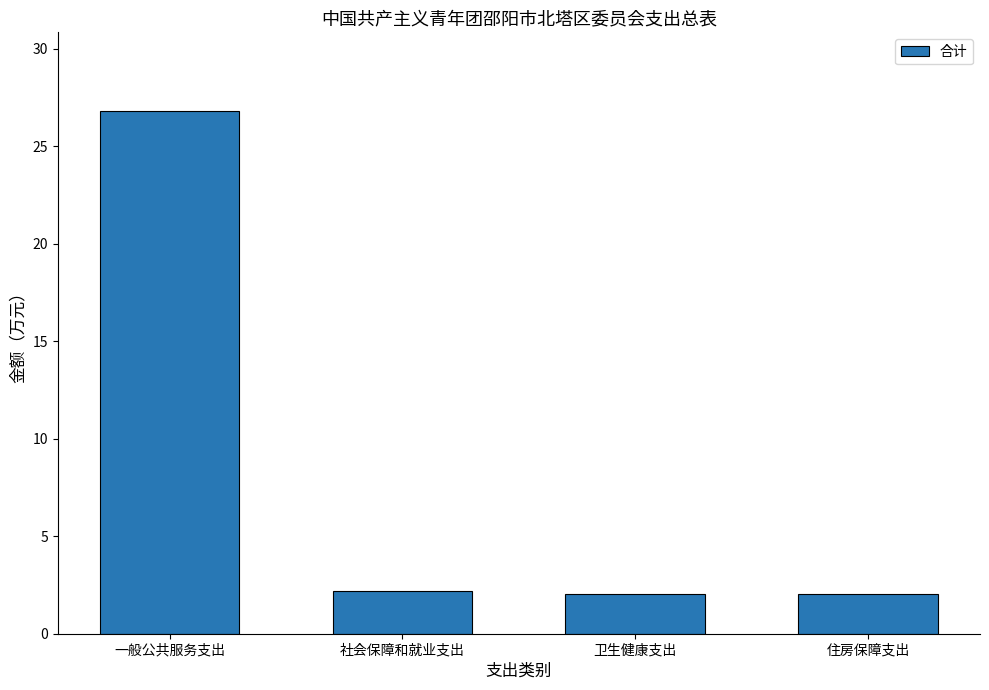

What is the ratio of the value at 住房保障支出 to the value at 卫生健康支出?

1.0